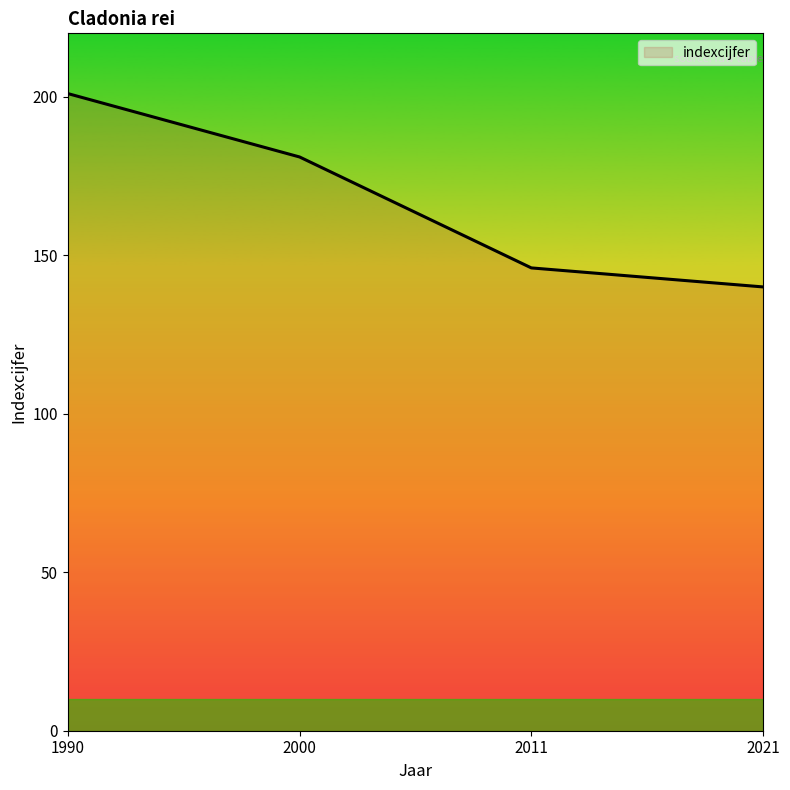

Read the value at 2011.

146